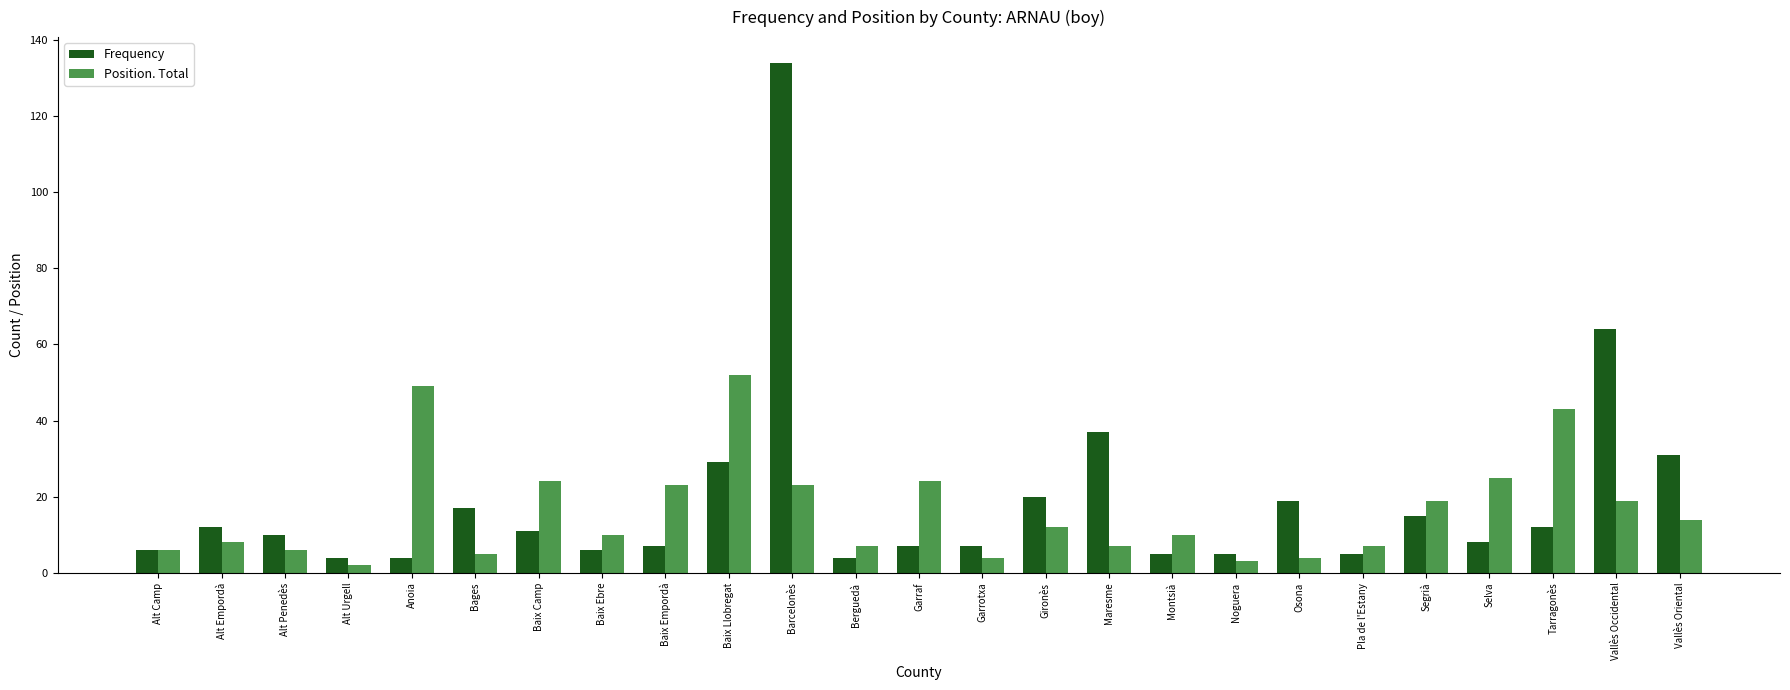

What position from the left is Alt Urgell?

4